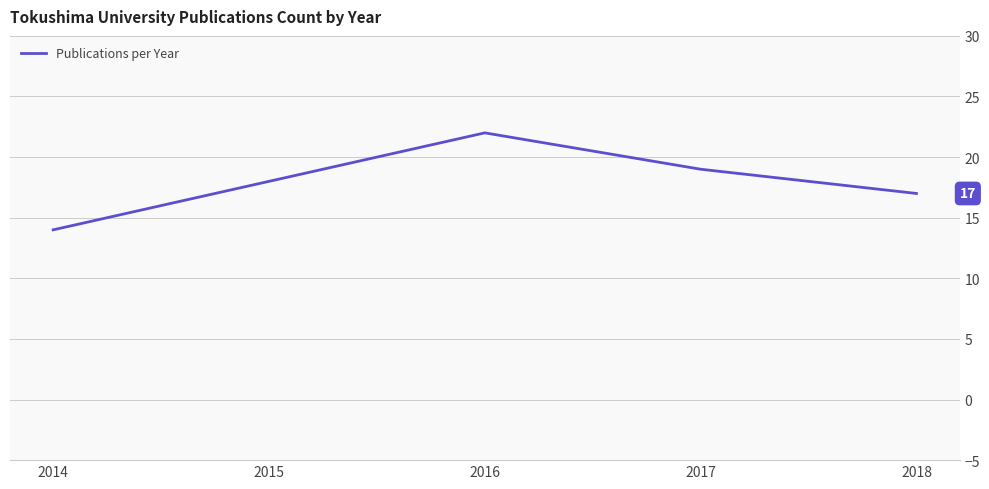

The chart shows a value of 30 at 2016. True or false?

False